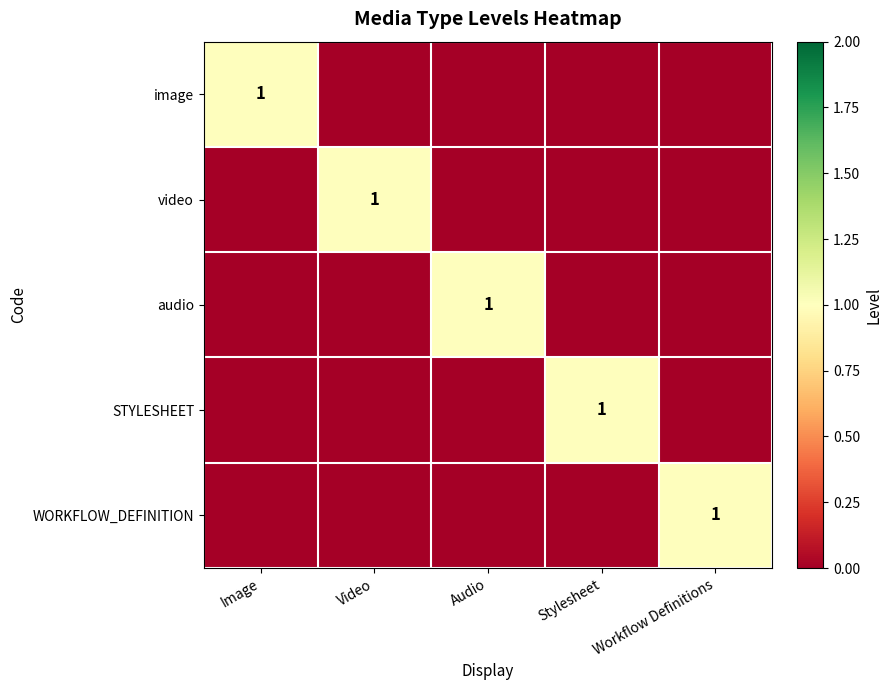

The value of WORKFLOW_DEFINITION at Workflow Definitions is 2. True or false?

False